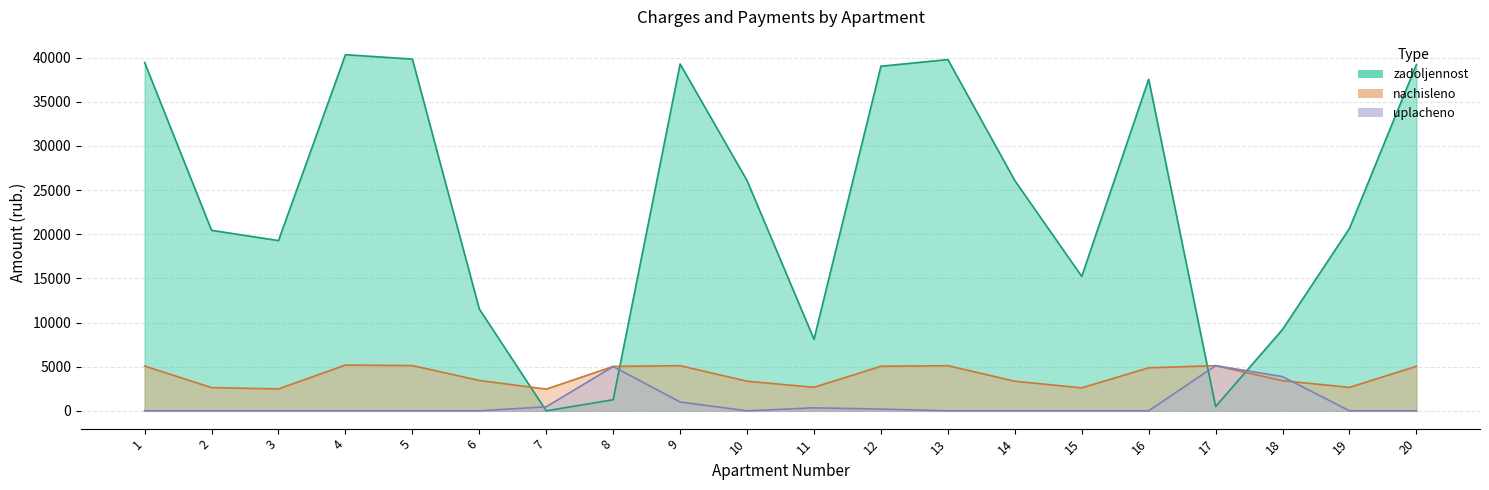

What is the value of the zadoljennost point at the 14th from the left?

26082.8